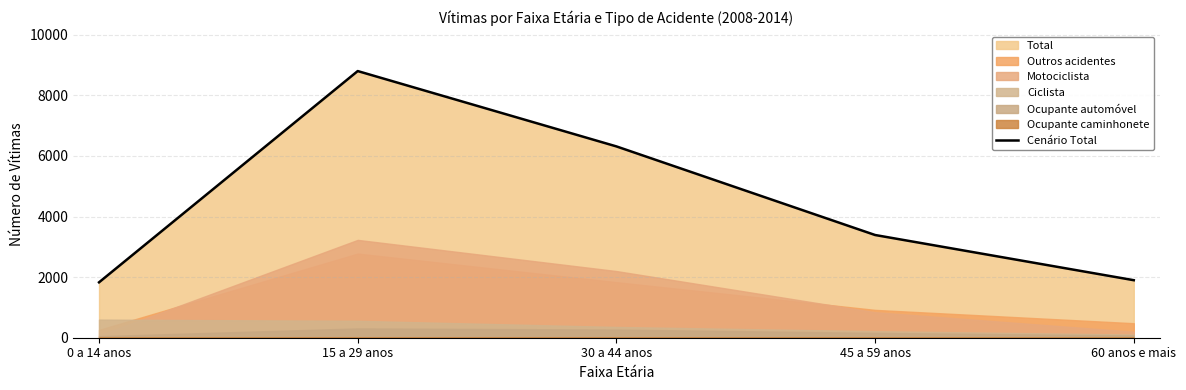

List the labels in order of value, largest first.

15 a 29 anos, 30 a 44 anos, 45 a 59 anos, 60 anos e mais, 0 a 14 anos